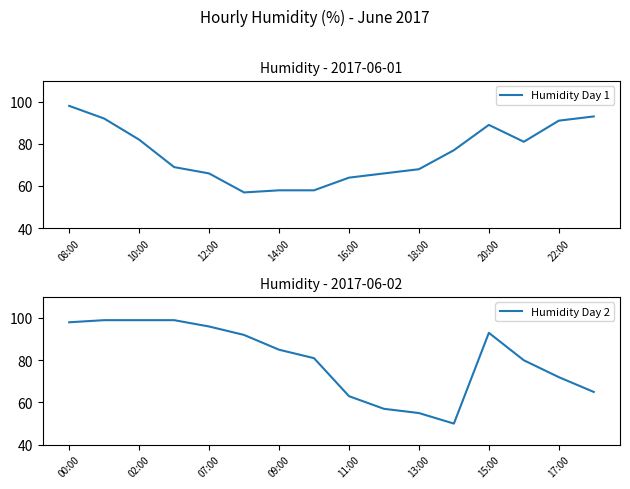

In Humidity Day 1, how many points are higher than both neighbors (excluding endpoints)?

1